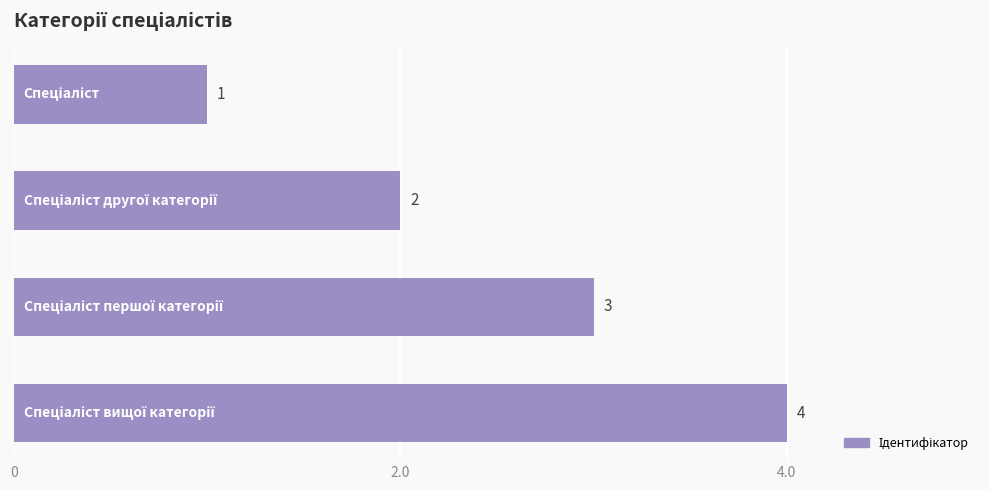

What is the maximum value shown in the chart?

4